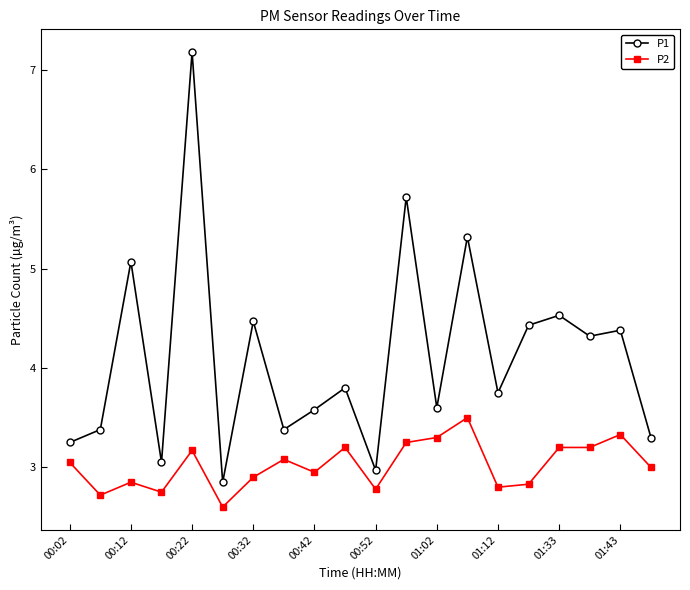

List the series in order of their overall mean, highest first.

P1, P2